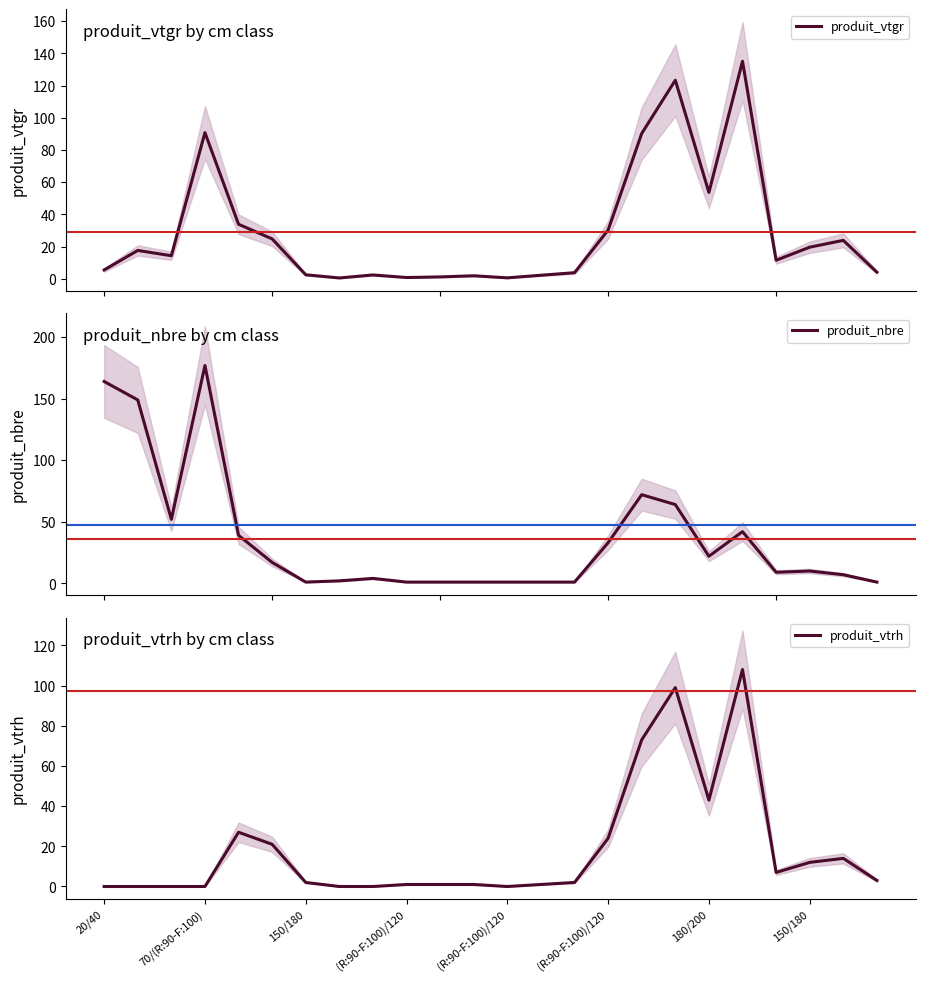

At which category is the sum across all series the highest?

17